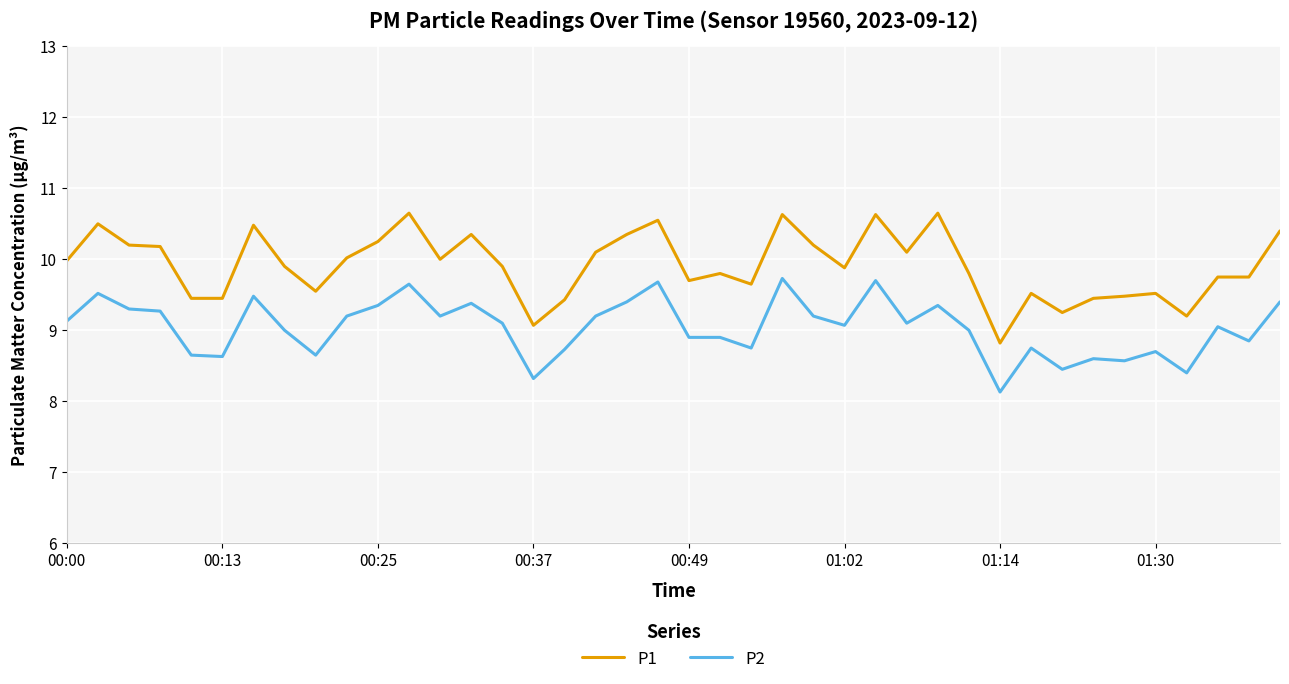

Which series has the widest spread of values?

P1